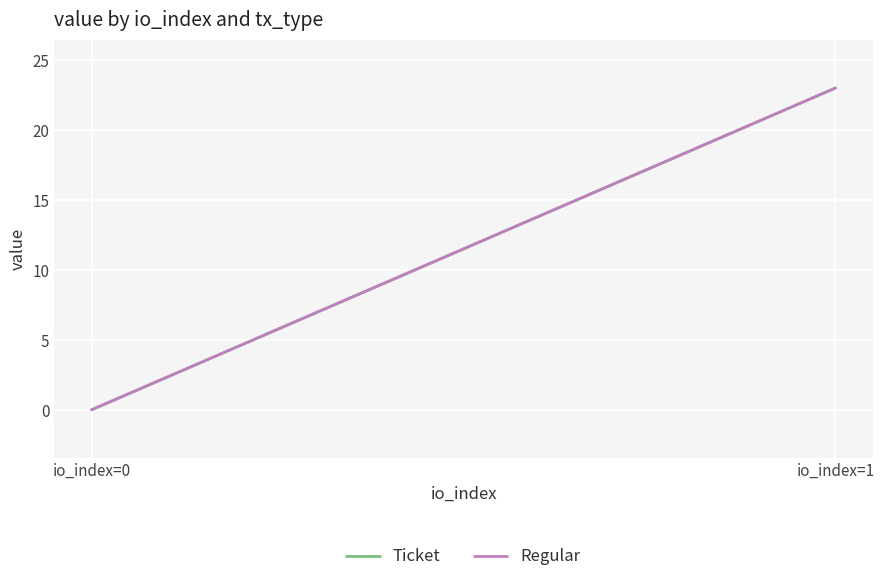

Is it true that Regular equals 23.0 at io_index=1?

True